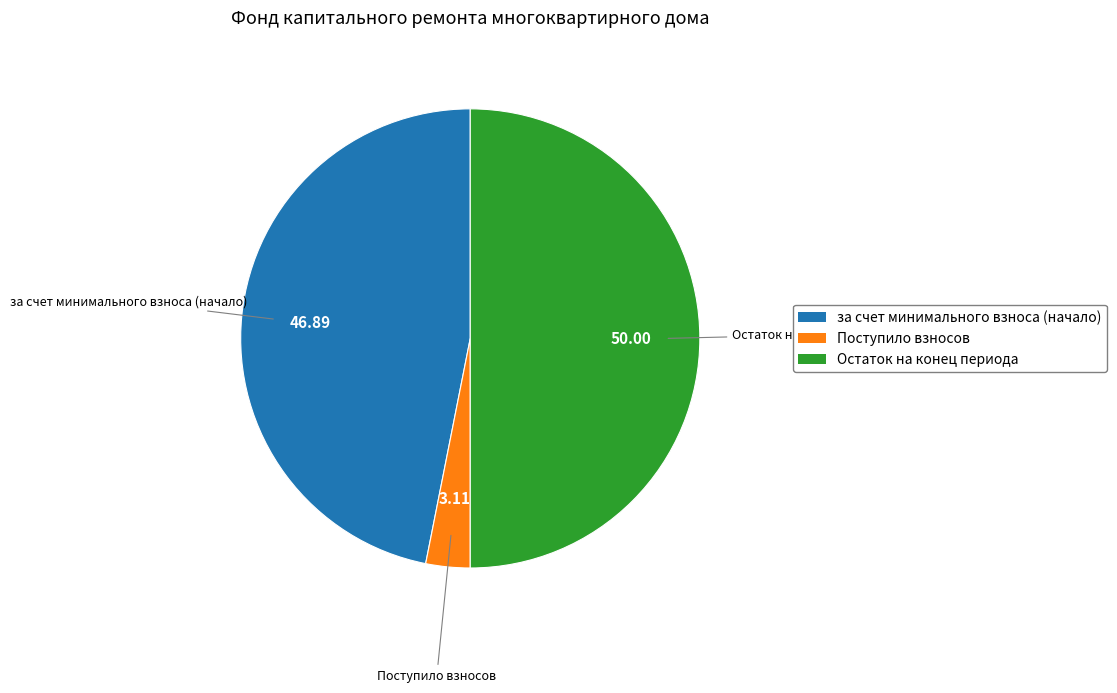

How many segments does this pie chart have?

3